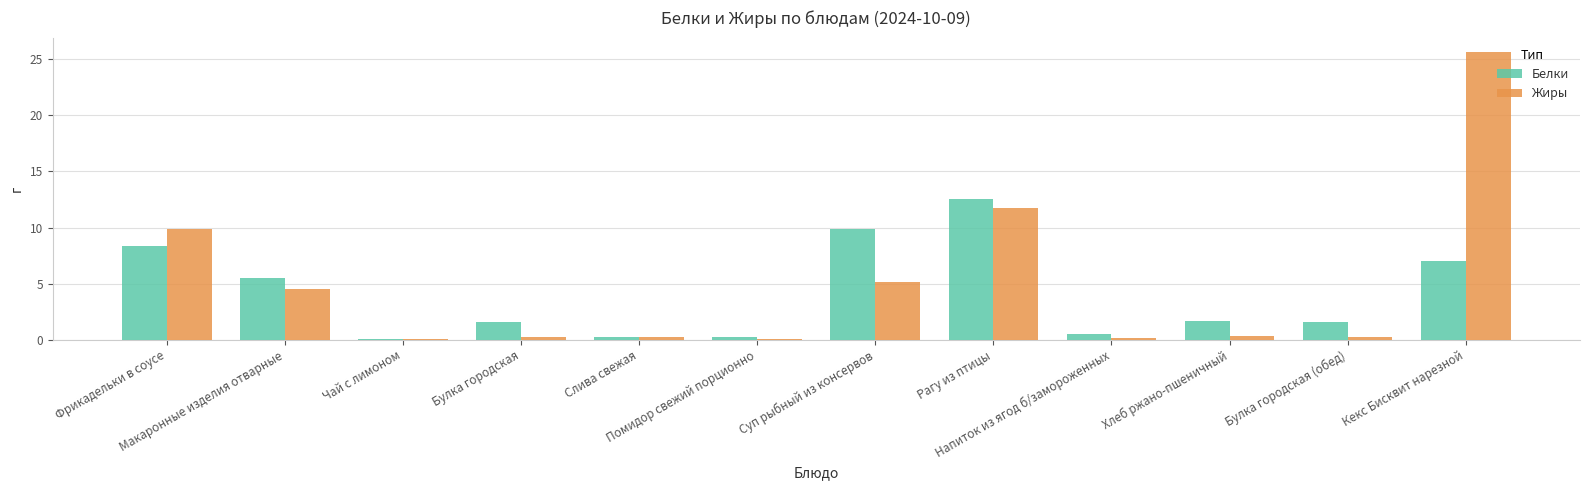

What is the sum of all Белки values?

49.2